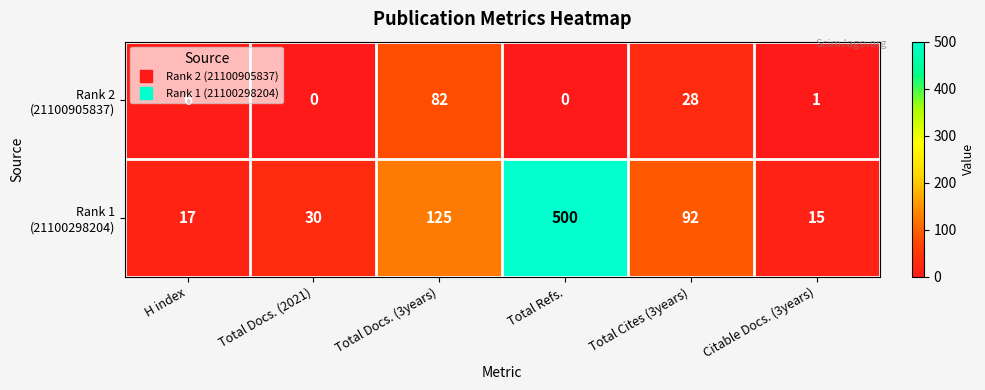

At how many categories does at least one series exceed 219?

1